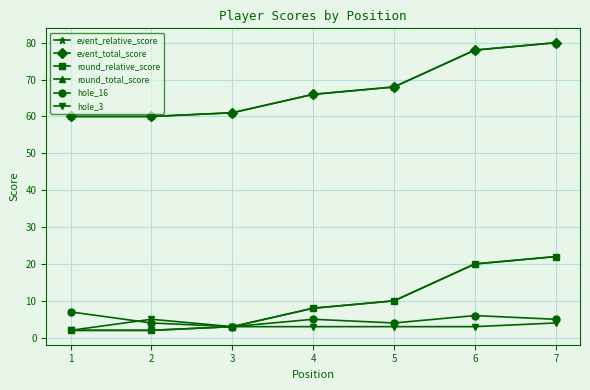

Is this an area chart (filled region under the line)?

No